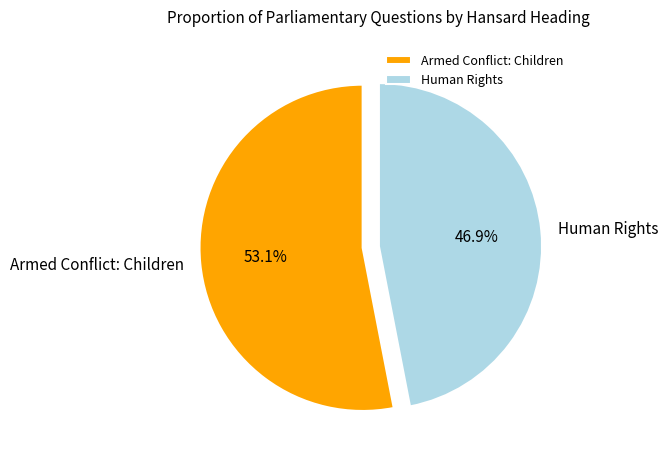

Rank the categories by value from lowest to highest.

Human Rights, Armed Conflict: Children